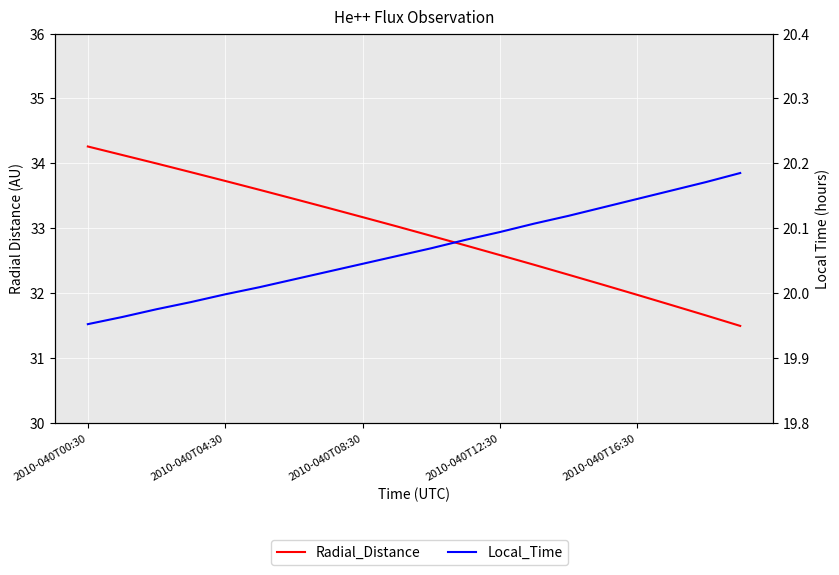

The Local_Time series shows 10.0 at 2010-040T16:30. True or false?

False